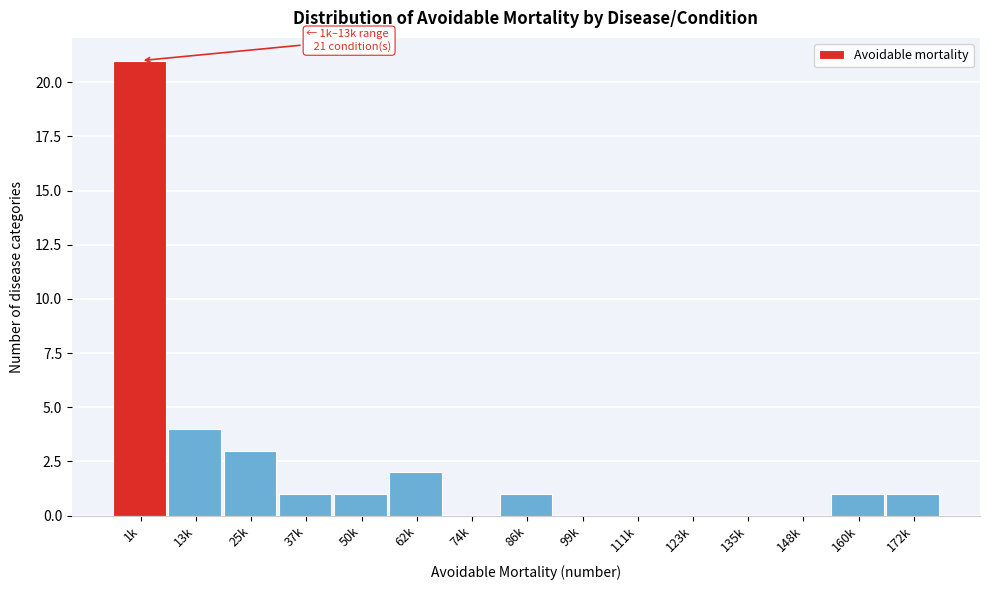

Reading left to right, what are all the values shown in this chart?

1k=21	13k=4	25k=3	37k=1	50k=1	62k=2	74k=0	86k=1	99k=0	111k=0	123k=0	135k=0	148k=0	160k=1	172k=1